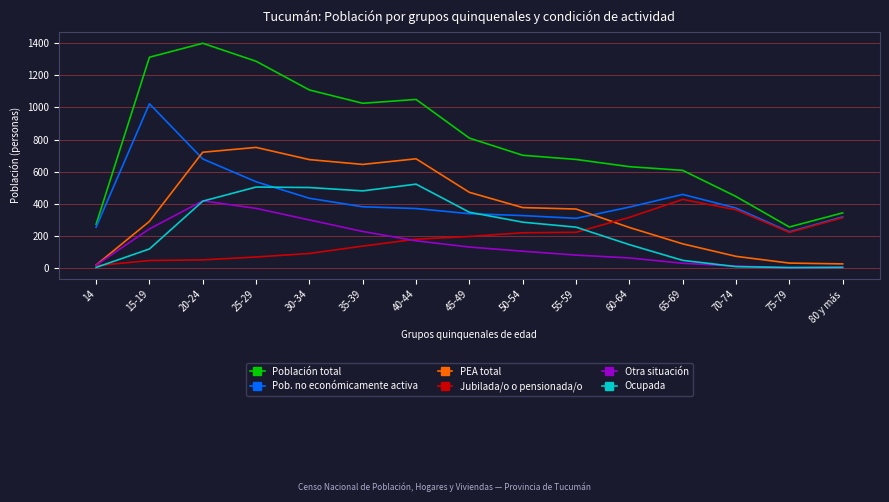

Which label corresponds to the largest value in the chart?

20-24